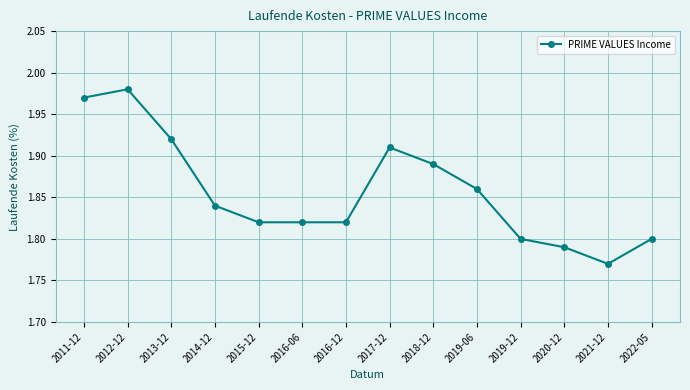

What position from the left is 2017-12?

8